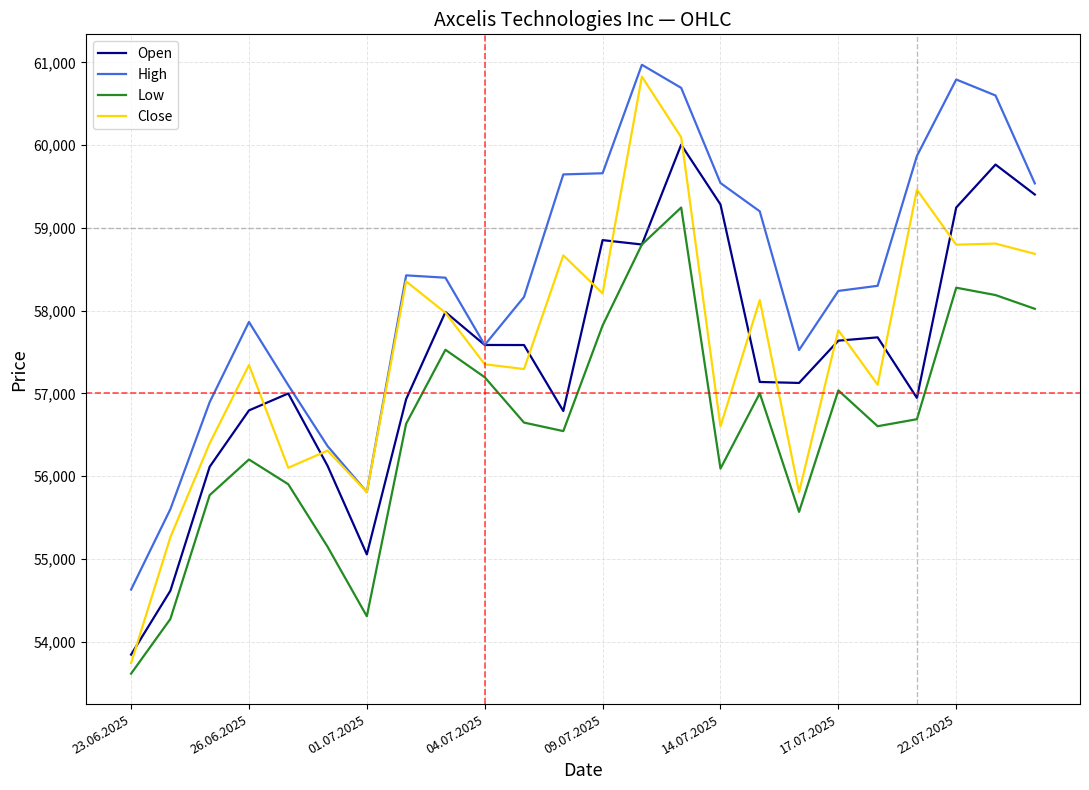

Which series has the widest spread of values?

Close